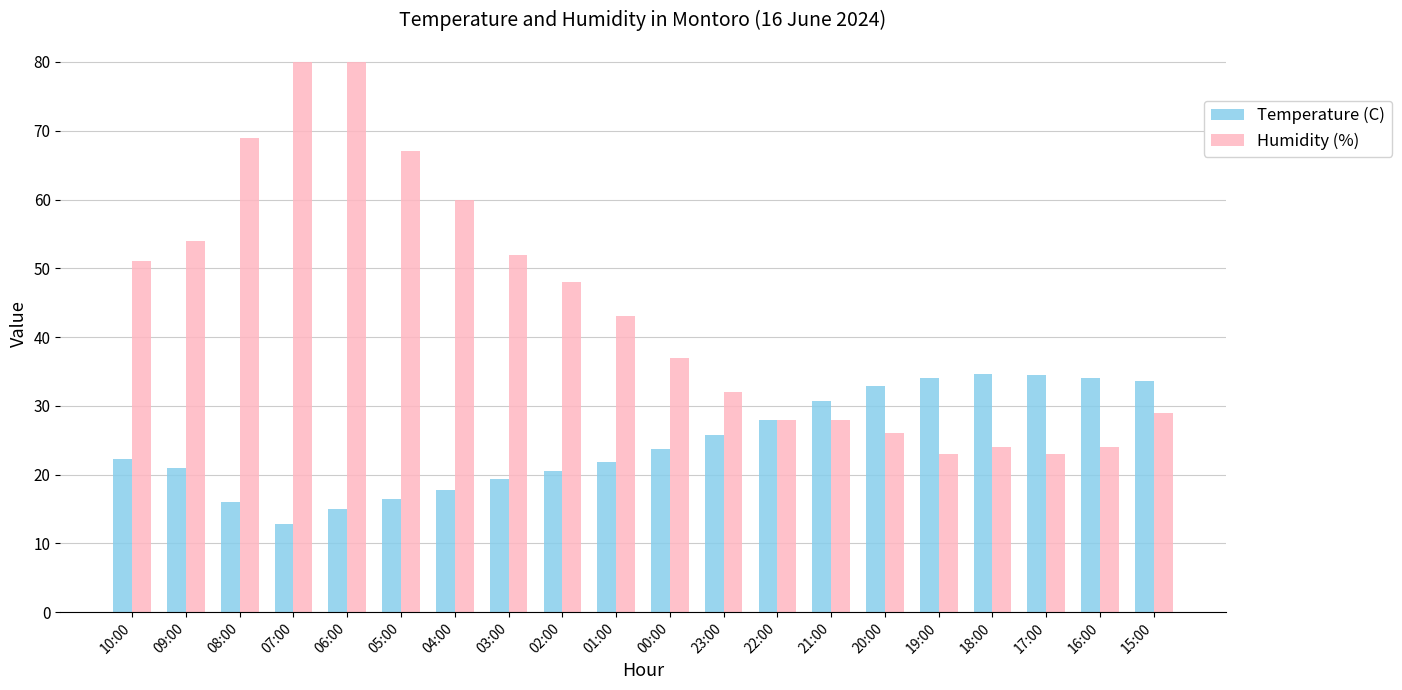

What is the difference between the Humidity (%) values at 07:00 and 15:00?

51.0